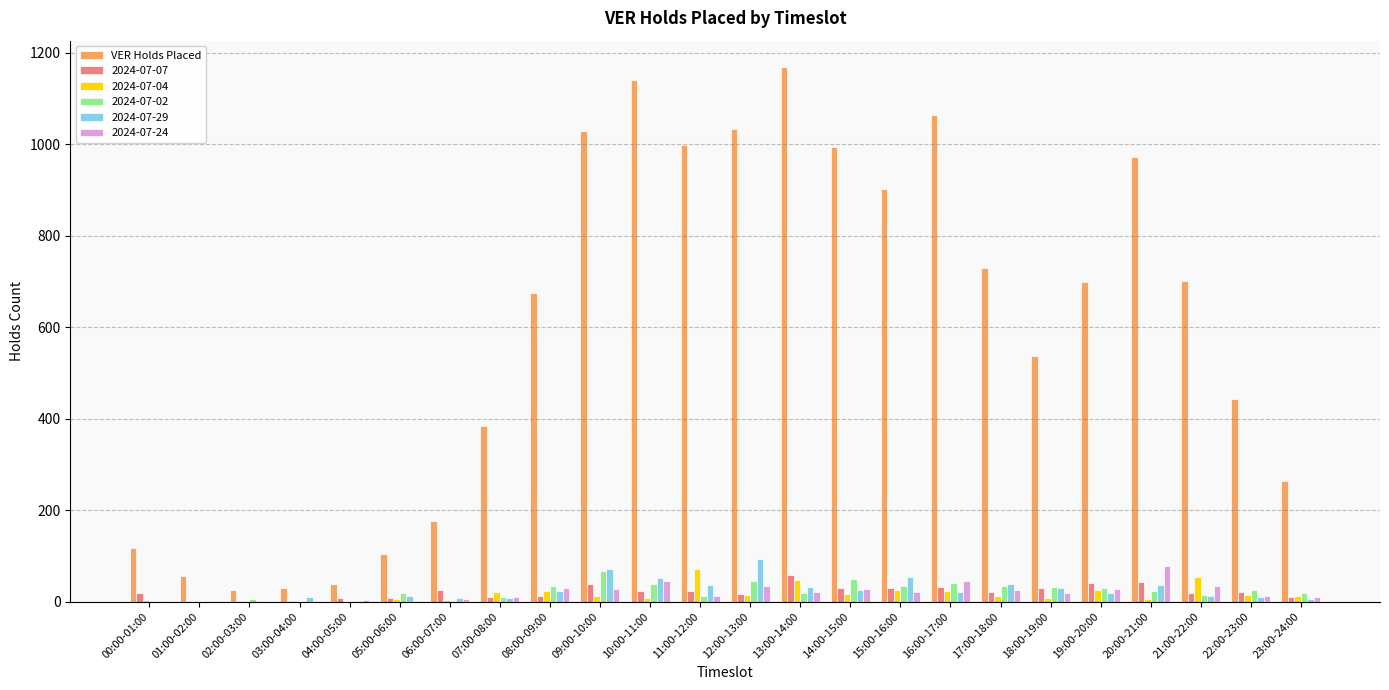

Which series has the largest total across all categories?

VER Holds Placed